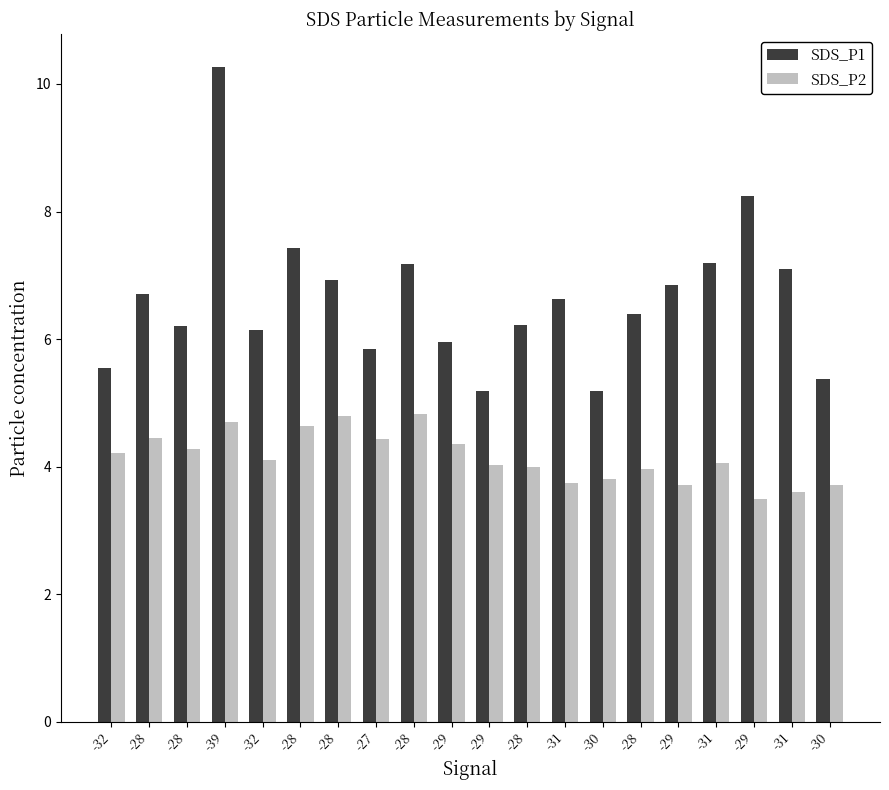

How many bars are there in each group?

2